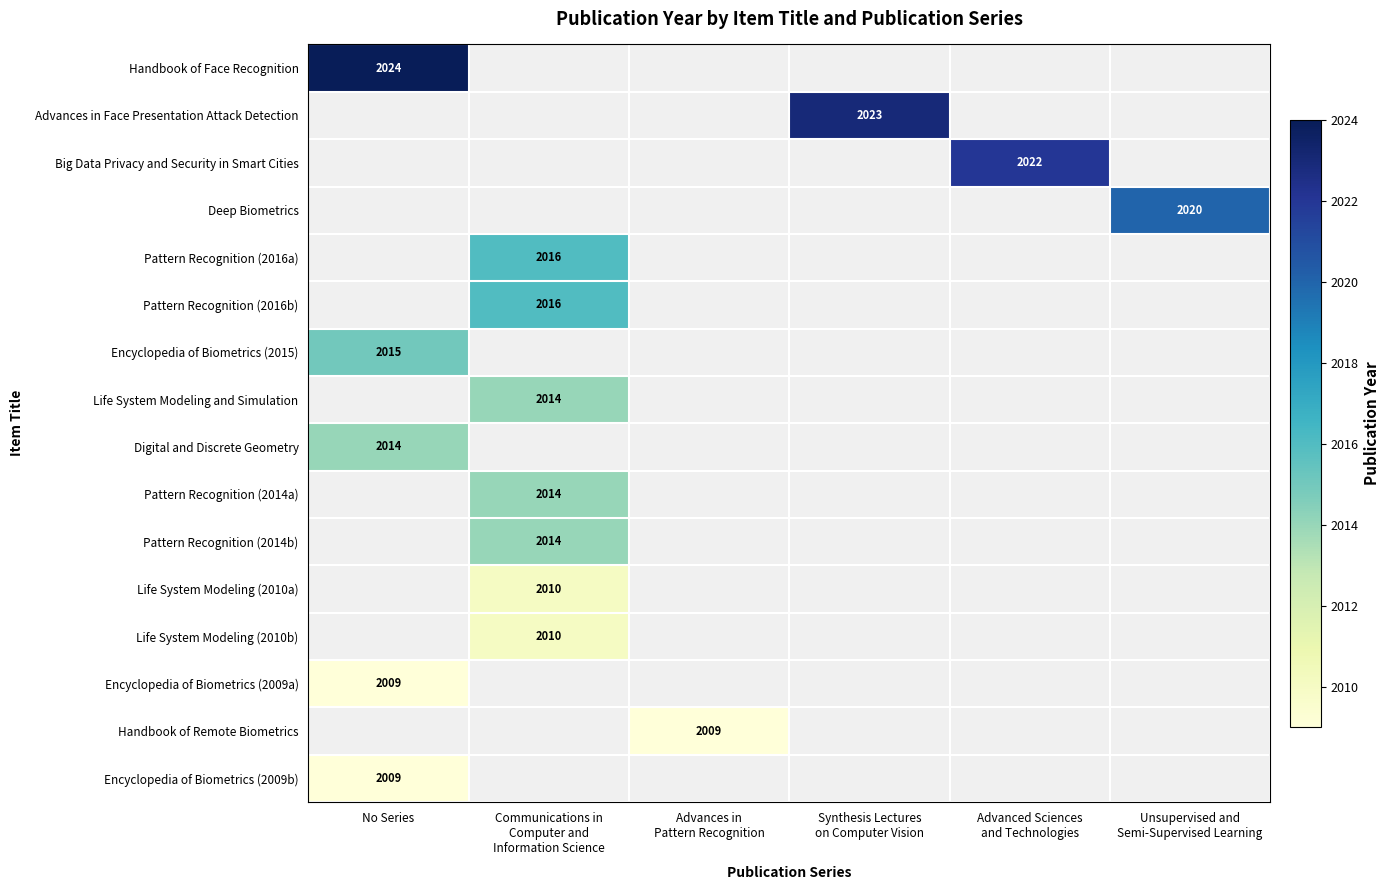

At how many categories does at least one series exceed 2022?

2